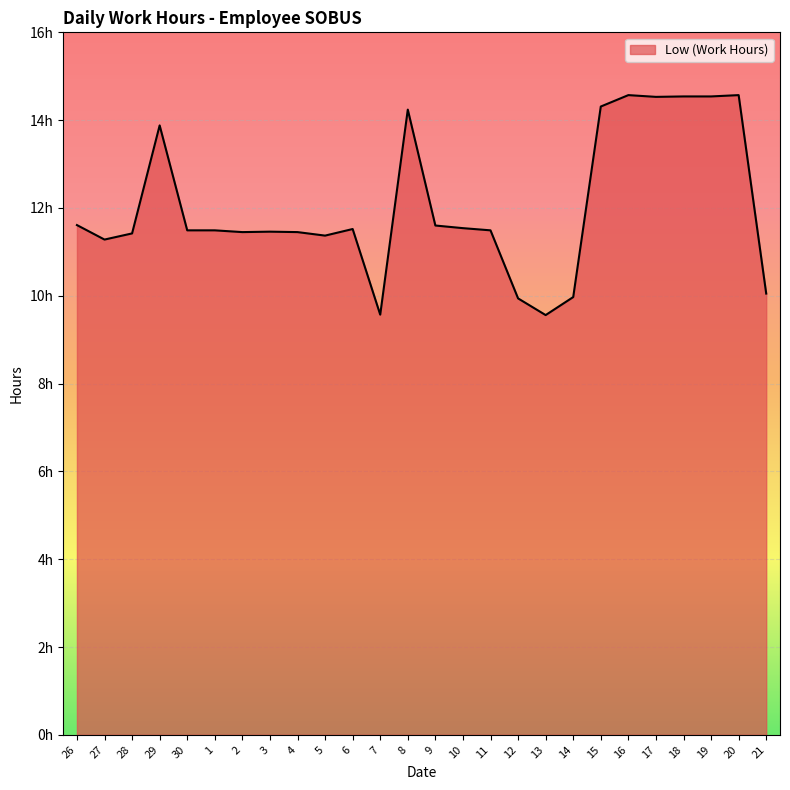

What is the ratio of the value at 3 to the value at 11?

1.0